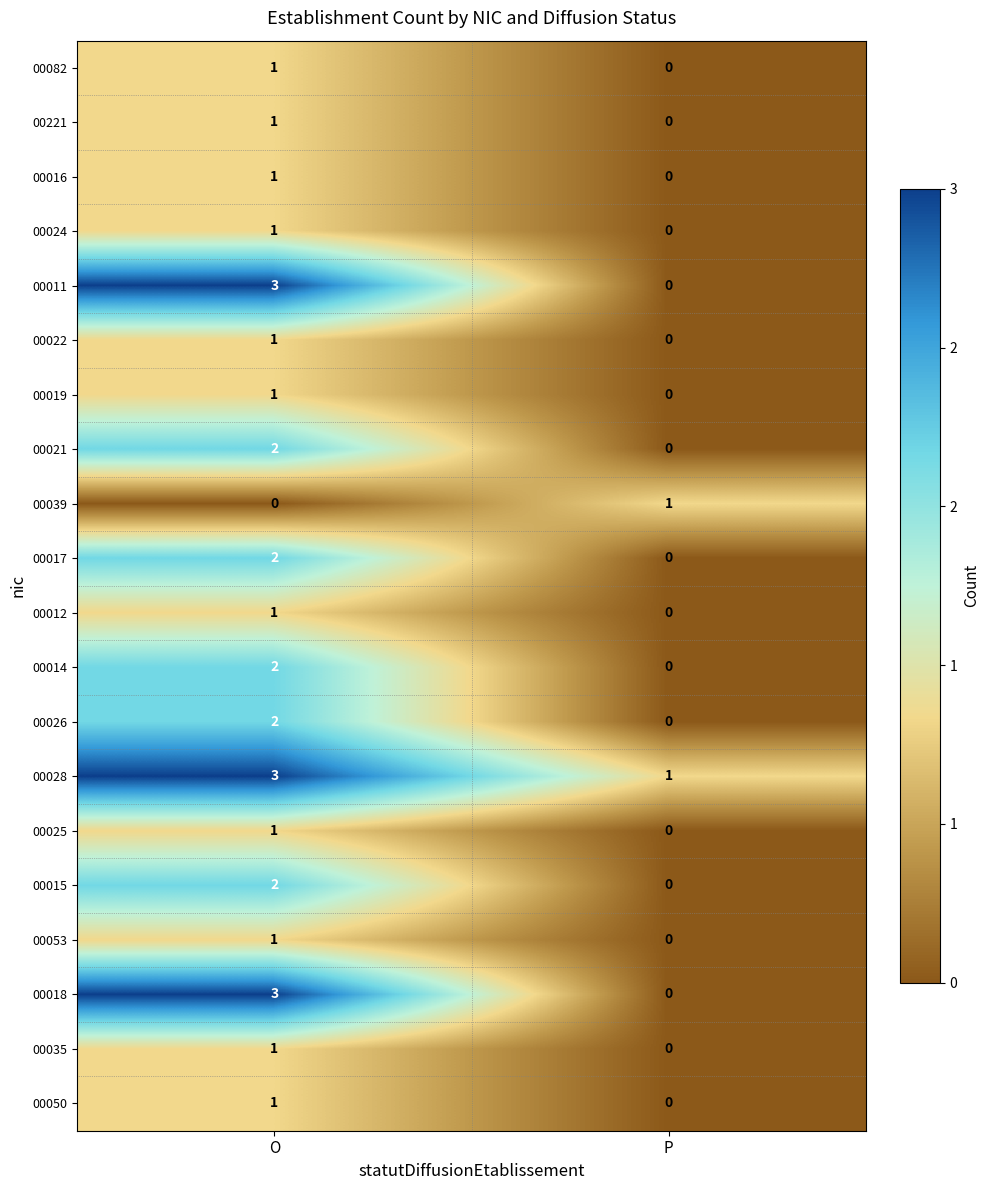

List the labels in order of 00022 value, smallest first.

P, O